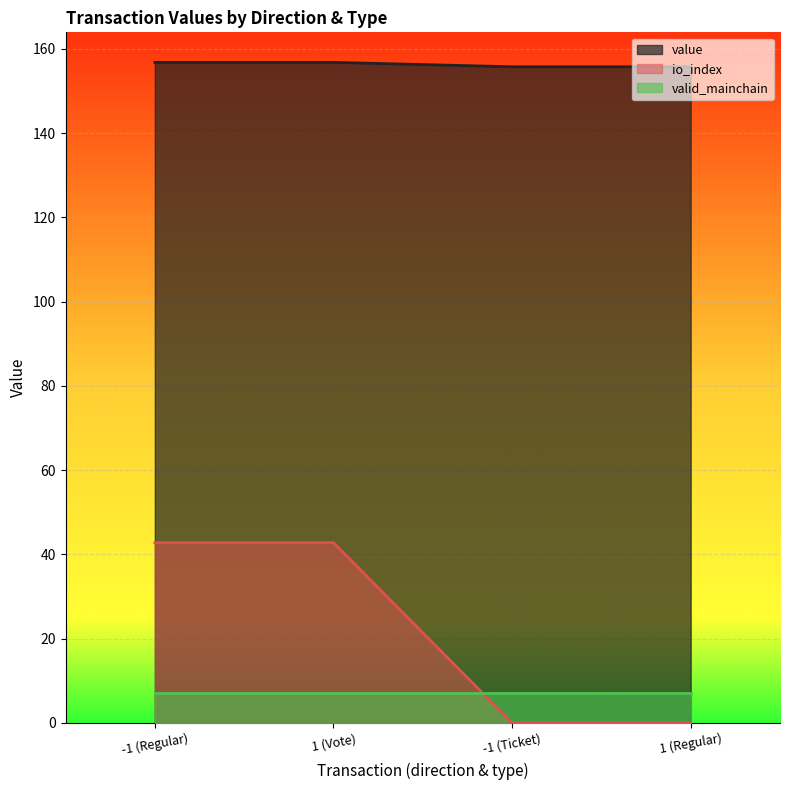

What is the total value across all series at 1 (Regular)?

162.9